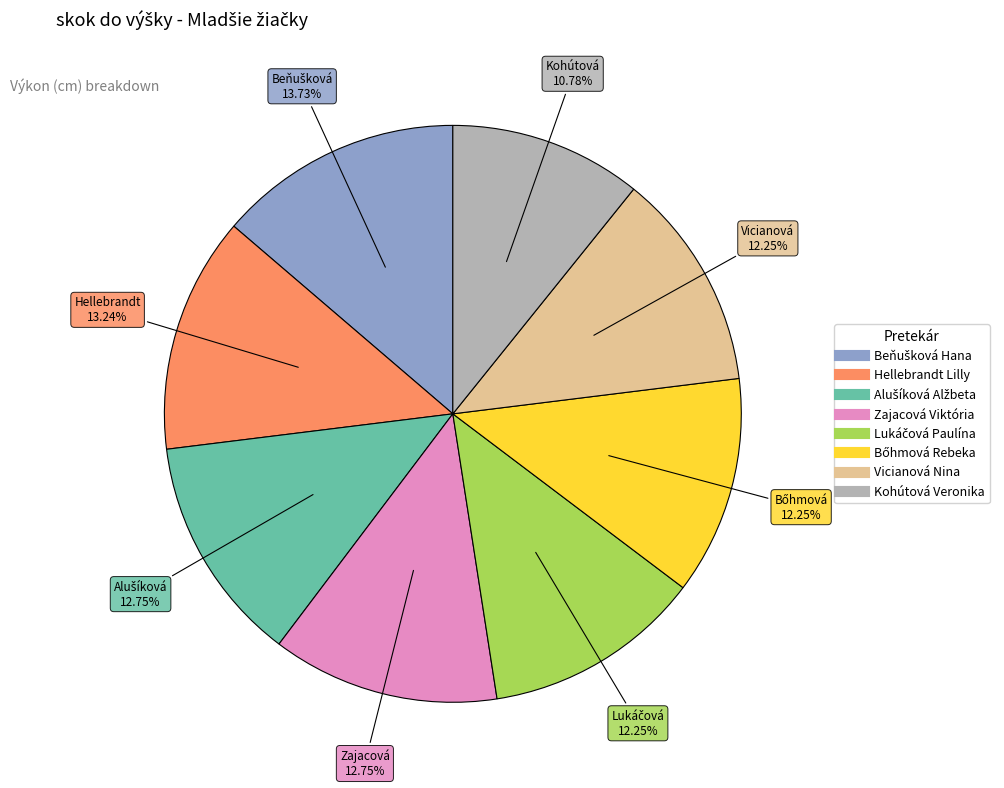

Is the sum of Kohútová Veronika and Vicianová Nina greater than half?

No